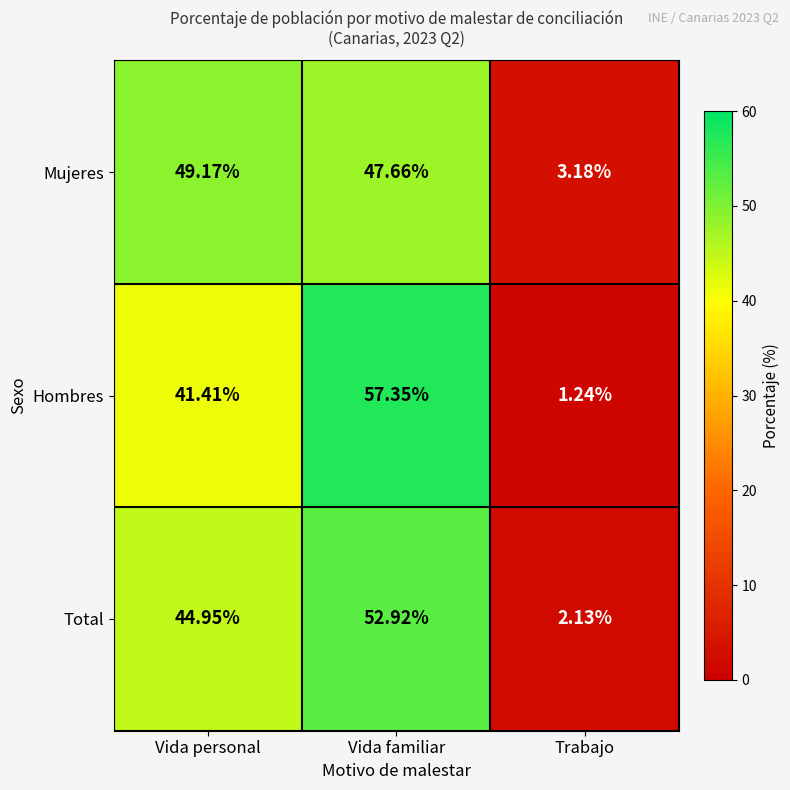

Which series has the largest total across all categories?

Mujeres